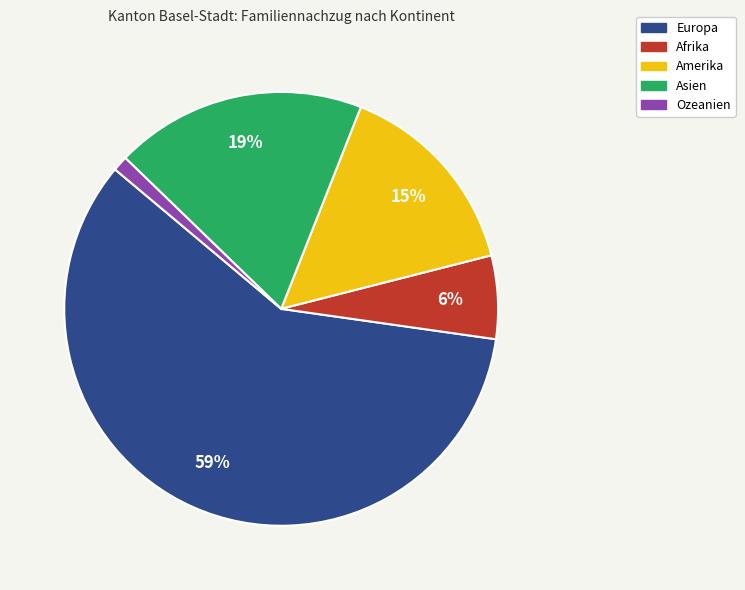

To the nearest percent, what percentage of the pie is Amerika?

15%